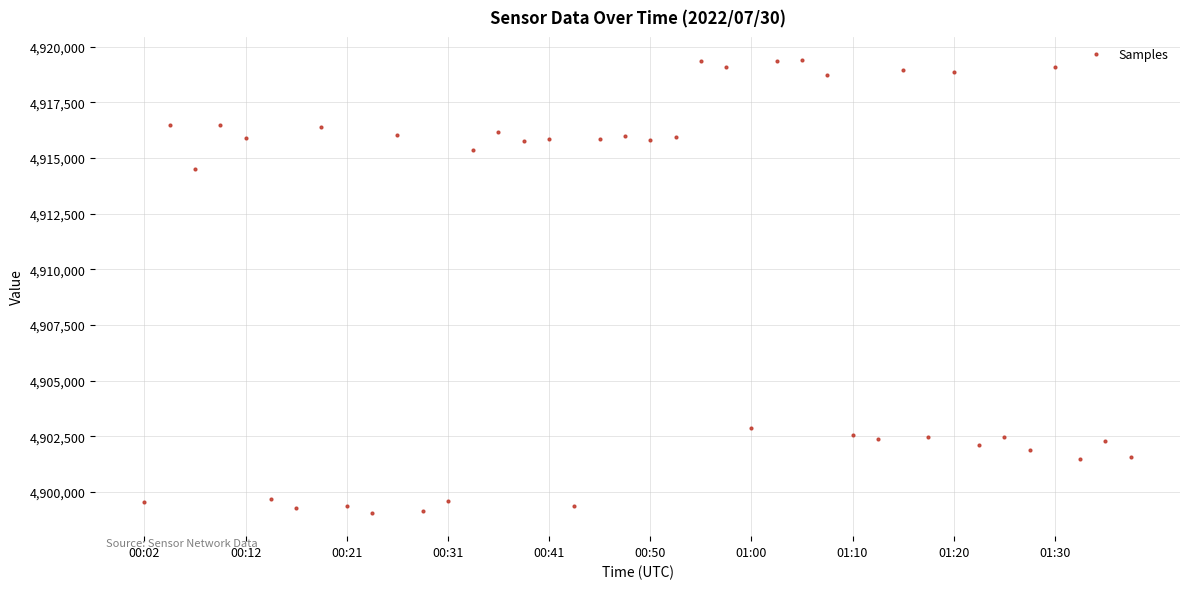

True or false: there are more than 2 points higher than both neighbors.

True